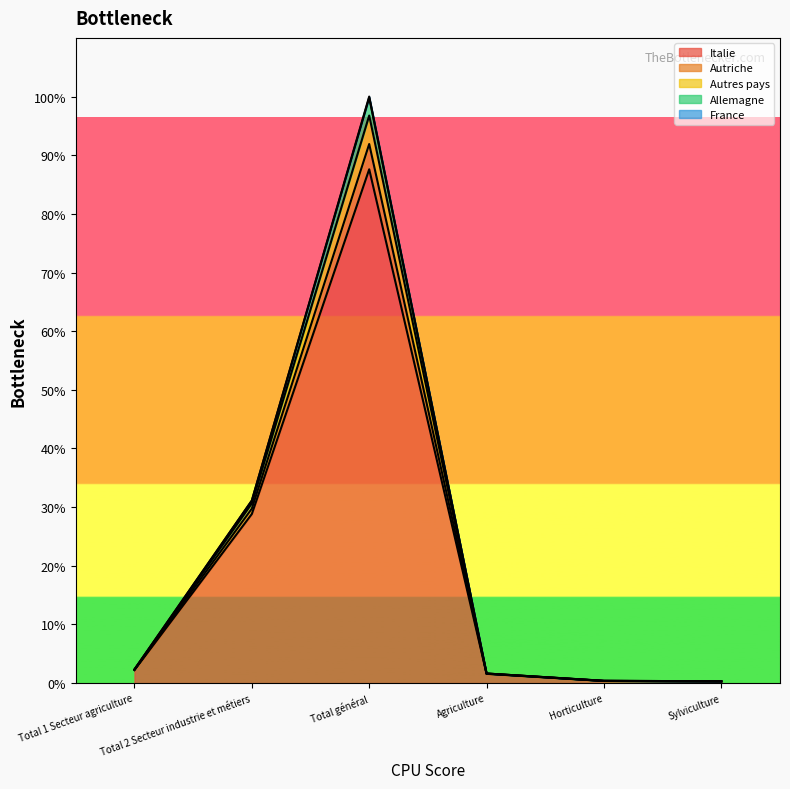

True or false: Autriche has more than 0 points higher than both neighbors.

True